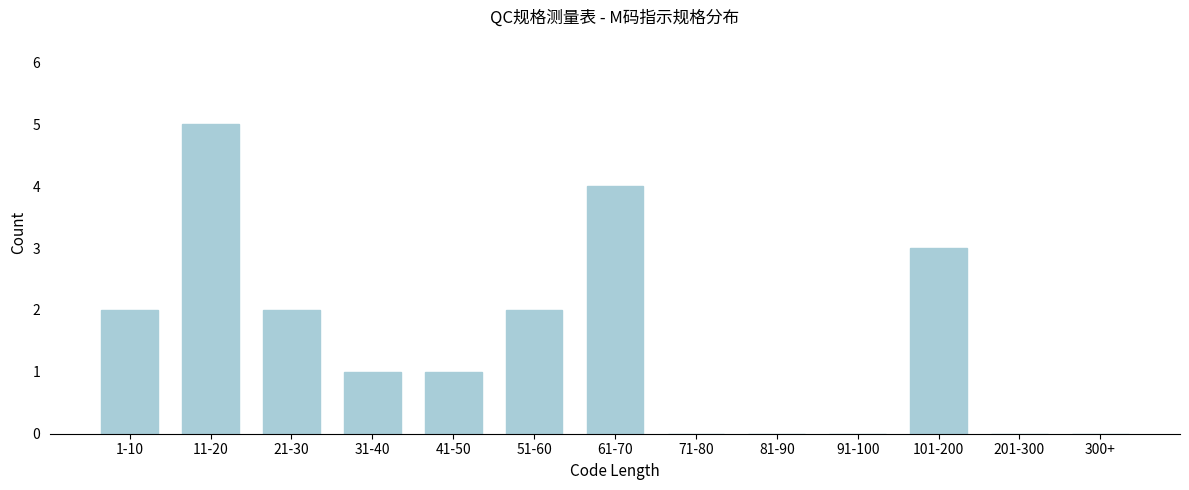

Reading left to right, list all the values displayed in this chart.

1-10=2	11-20=5	21-30=2	31-40=1	41-50=1	51-60=2	61-70=4	71-80=0	81-90=0	91-100=0	101-200=3	201-300=0	300+=0